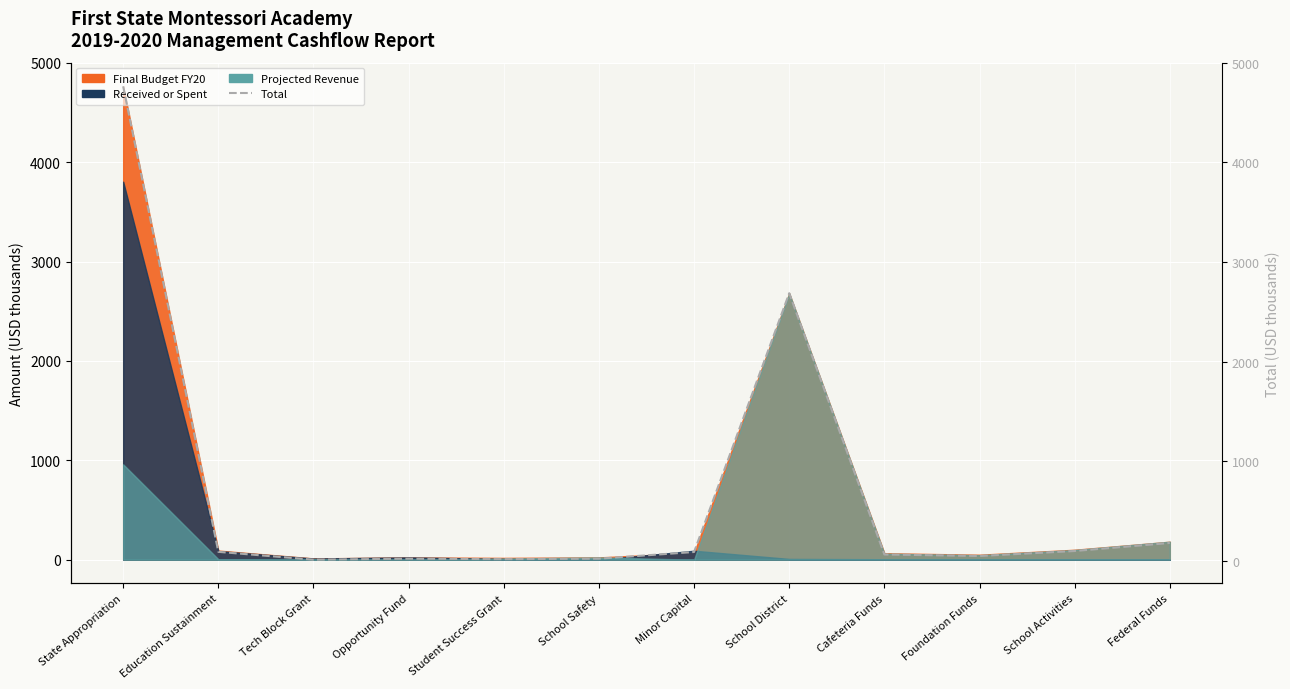

Reading right to left, list all the values displayed in this chart.

180.9	100.0	50.0	65.0	2687.3	90.2	23.0	18.2	22.9	12.9	91.7	4763.1